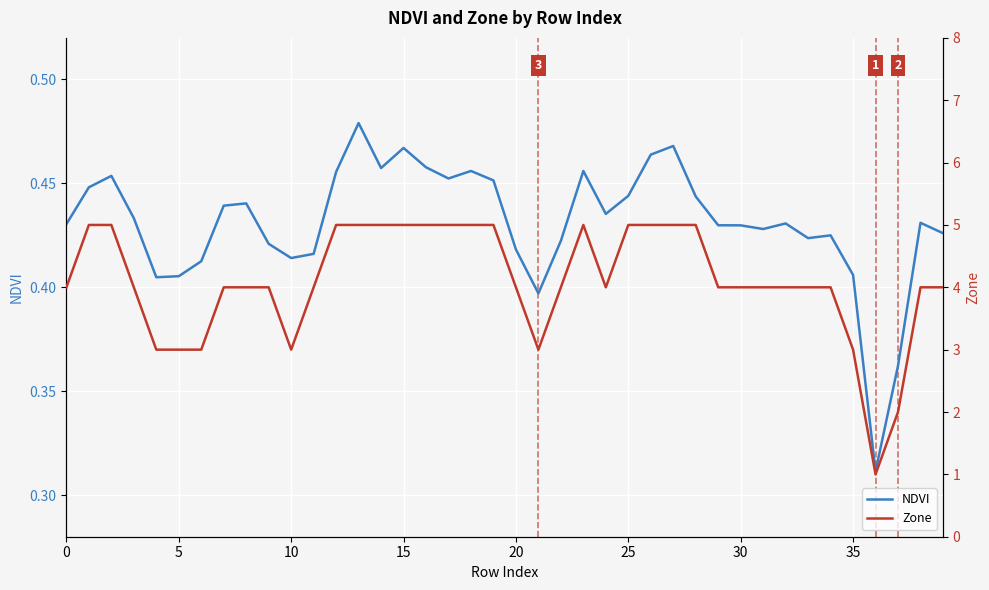

True or false: Zone has a value of 4.6 at 20.

False